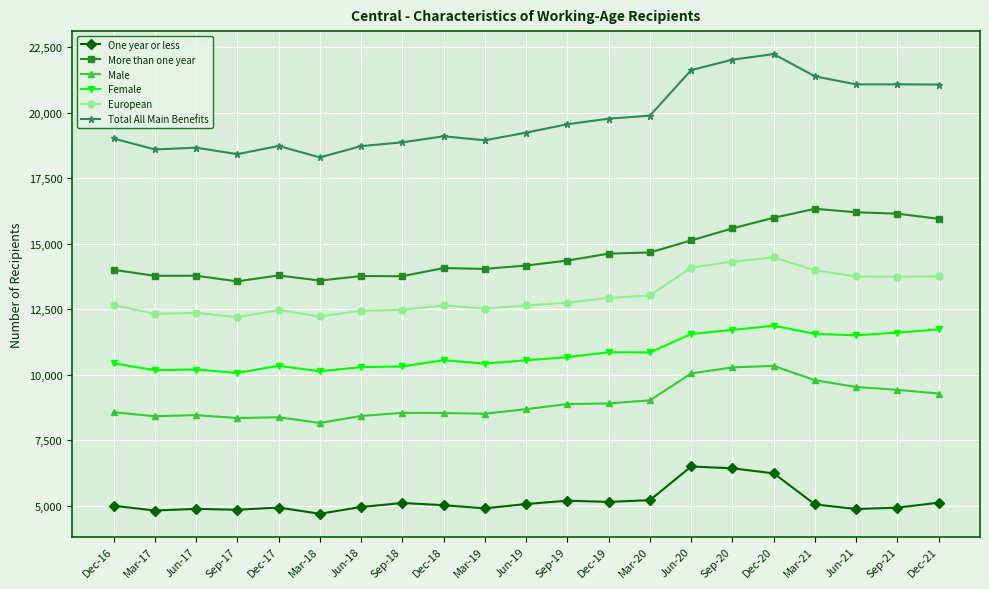

What position from the right is Jun-19?

11